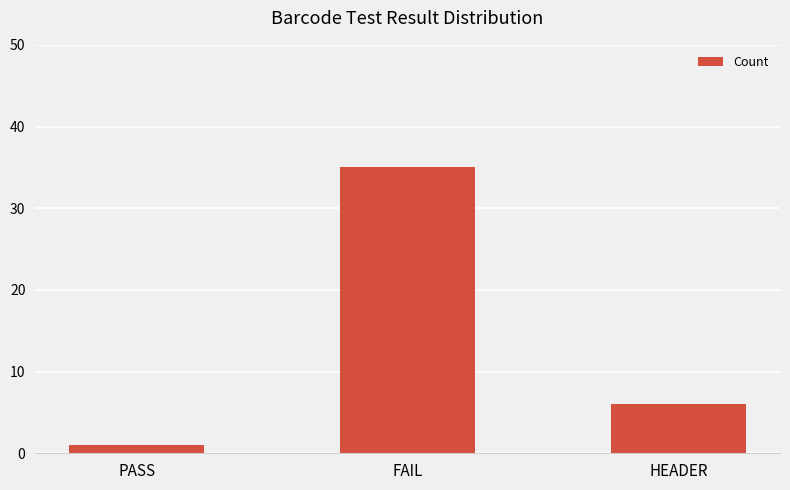

What is the value of the 1st bar from the left?

1